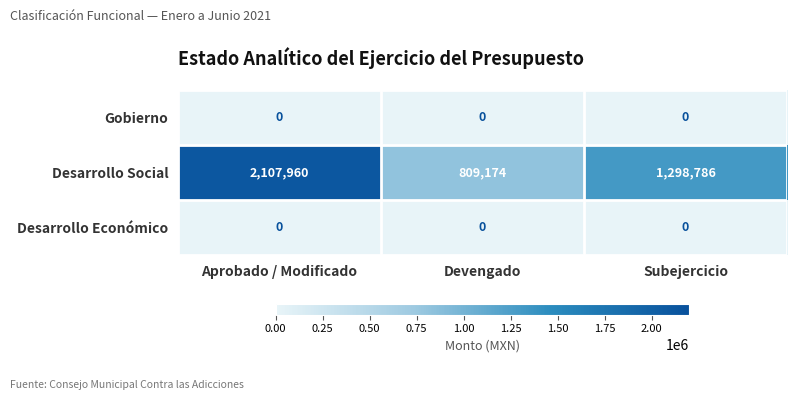

What is the total value across all series at Devengado?

809174